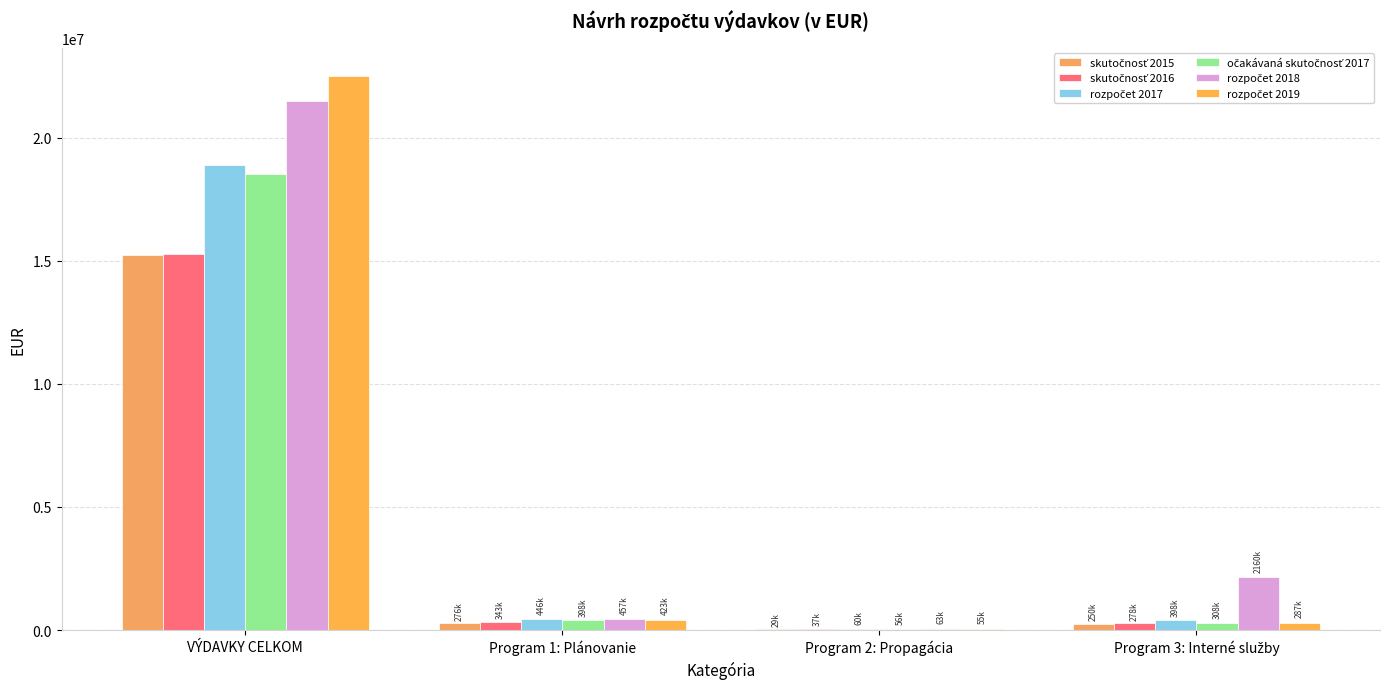

How many series are shown in this chart?

6